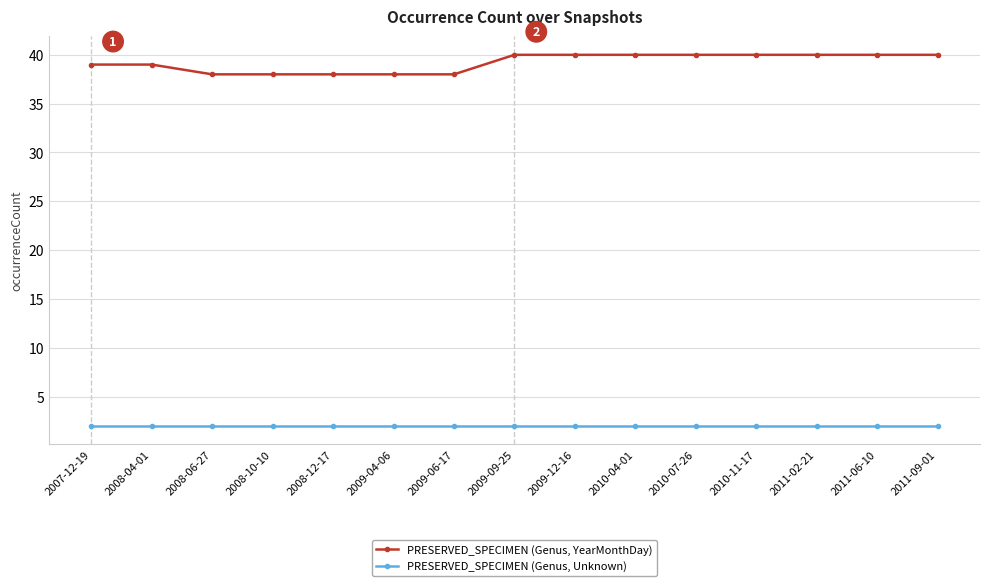

Which series has the widest spread of values?

PRESERVED_SPECIMEN (Genus, YearMonthDay)